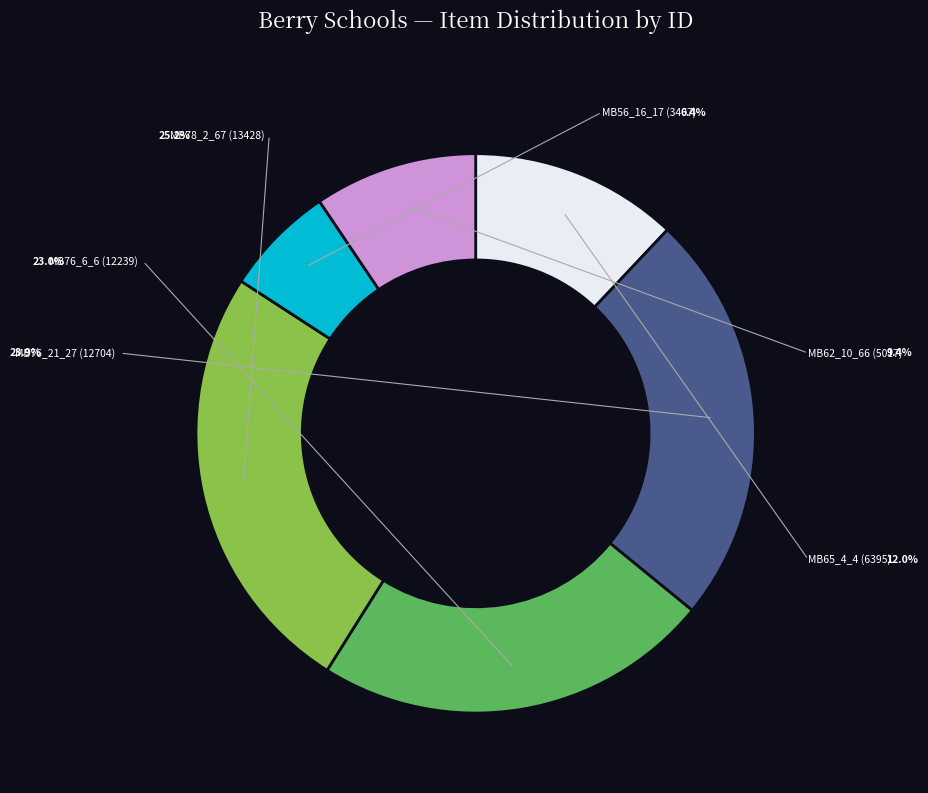

Is there any slice that represents more than half of the pie?

No